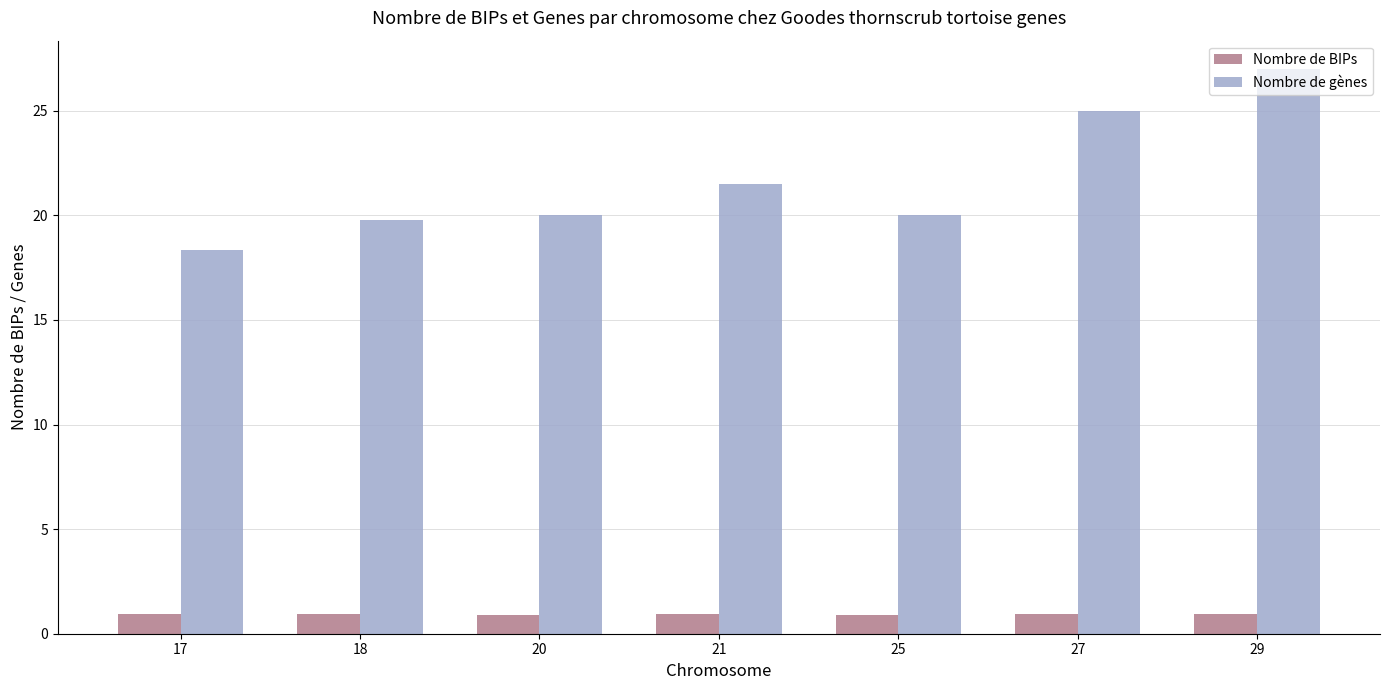

At which category is the sum across all series the highest?

29